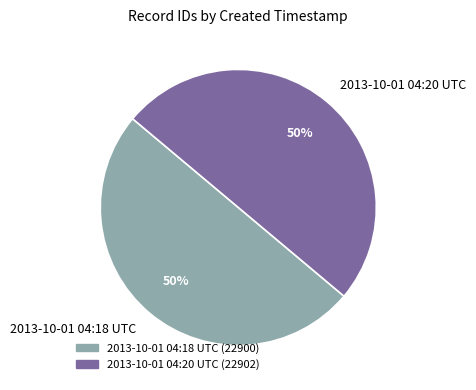

Do 2013-10-01 04:18 UTC and 2013-10-01 04:20 UTC together represent more than half of the pie?

Yes